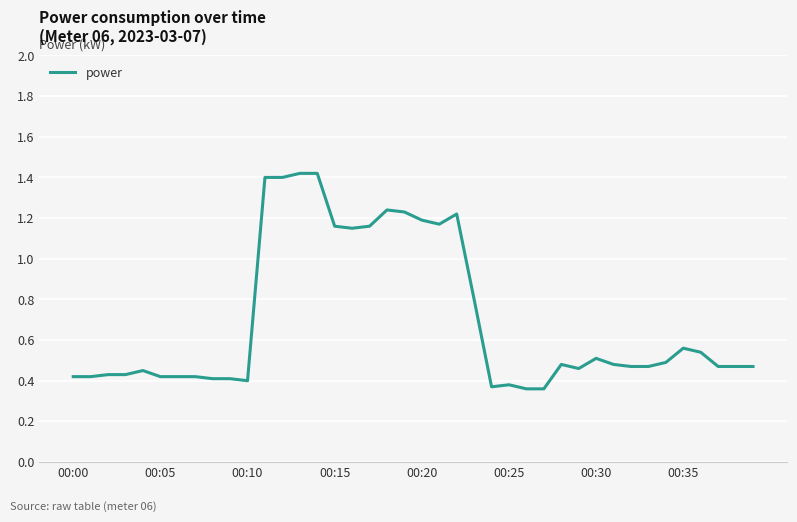

How many lines are shown in the chart?

1